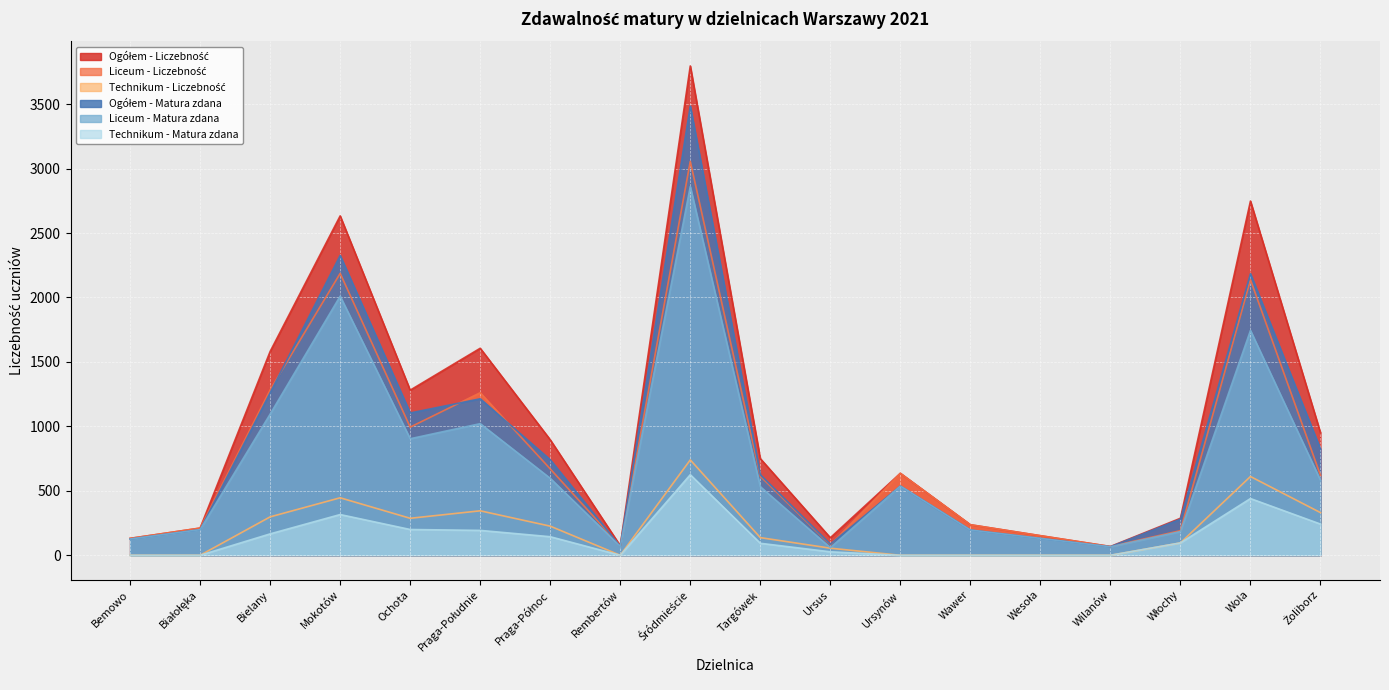

True or false: Liceum - Liczebność and Ogółem - Liczebność cross at least once.

False